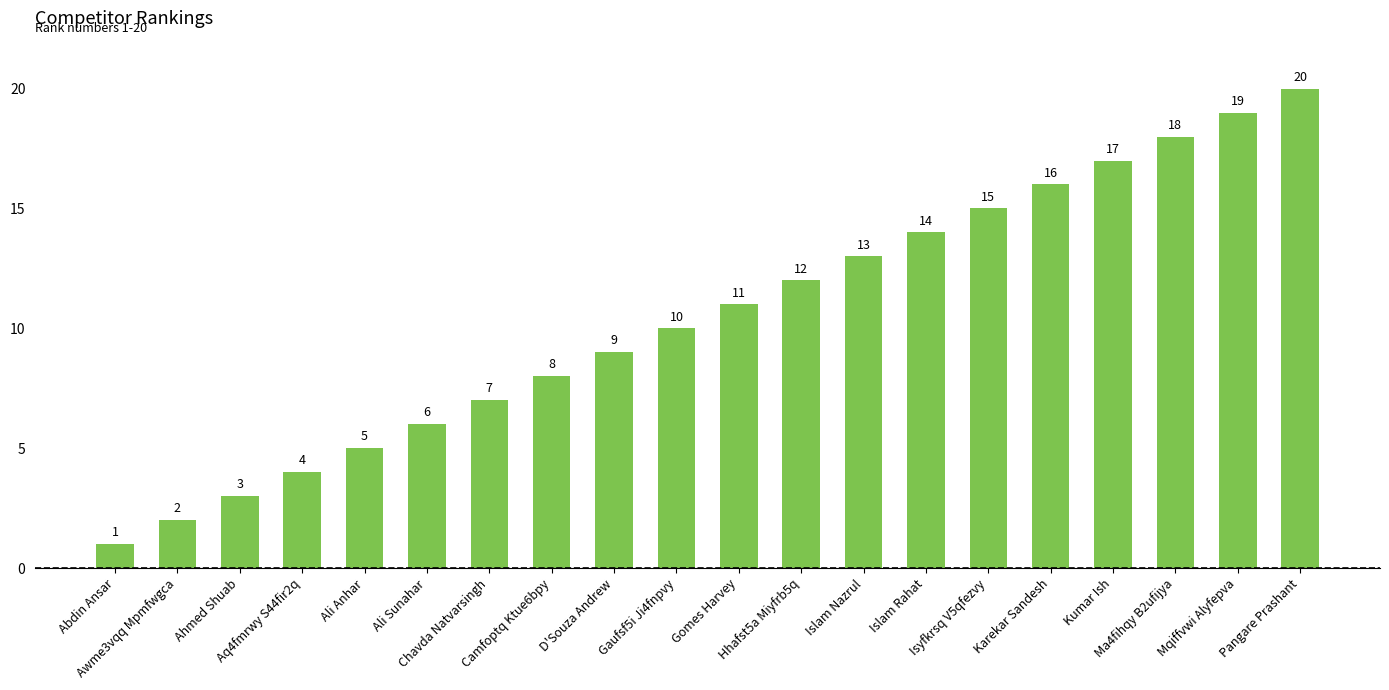

The chart shows a value of 1 at Awme3vqq Mpmfwgca. True or false?

False